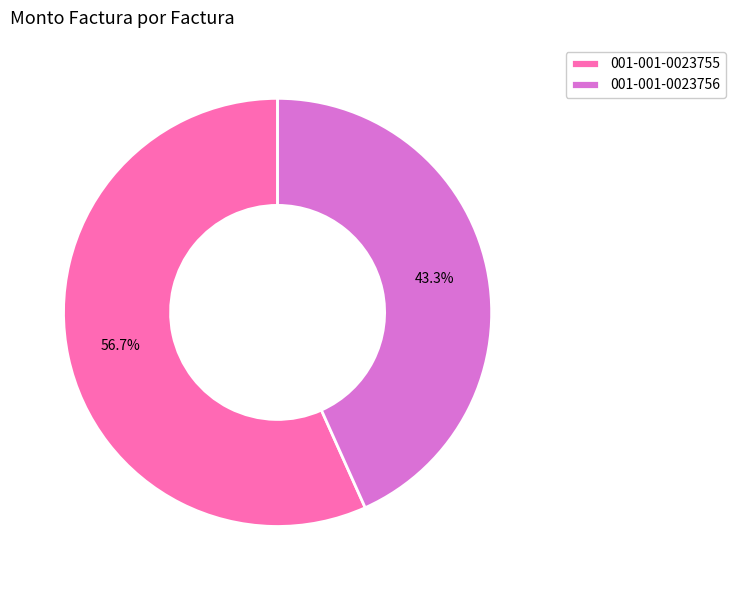

How many segments does this pie chart have?

2